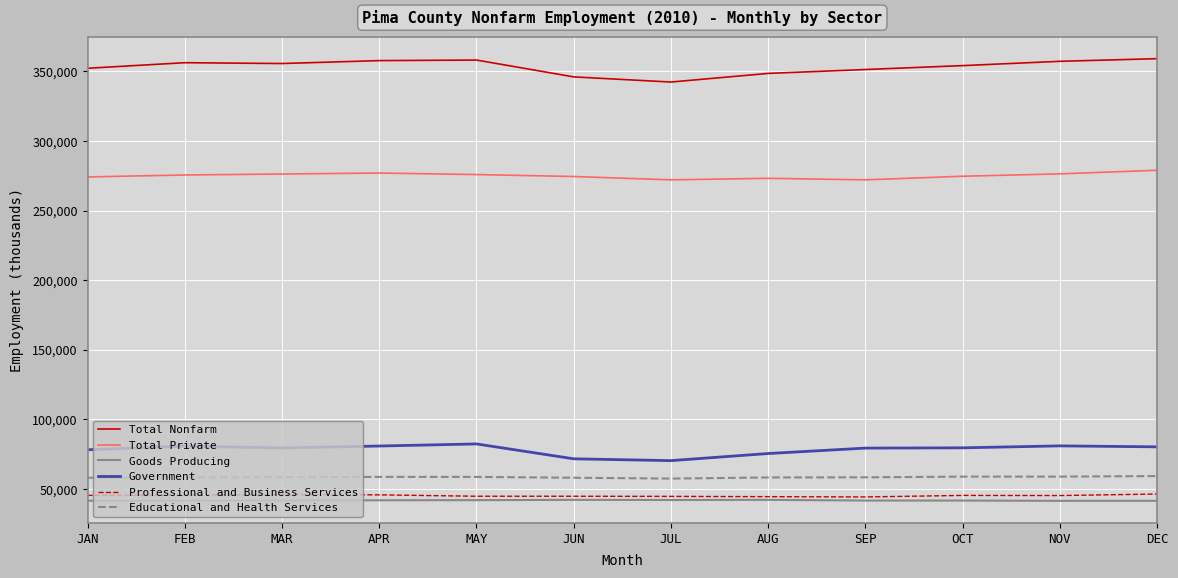

What is the highest value of the Professional and Business Services series?

46300